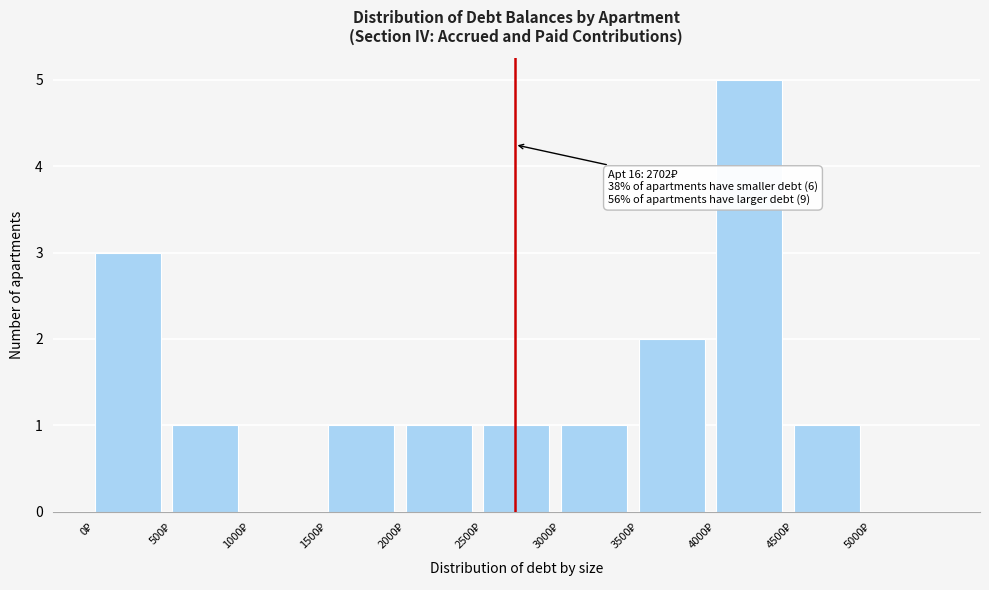

Which range on the x-axis has the tallest bar?

4000 to 4500